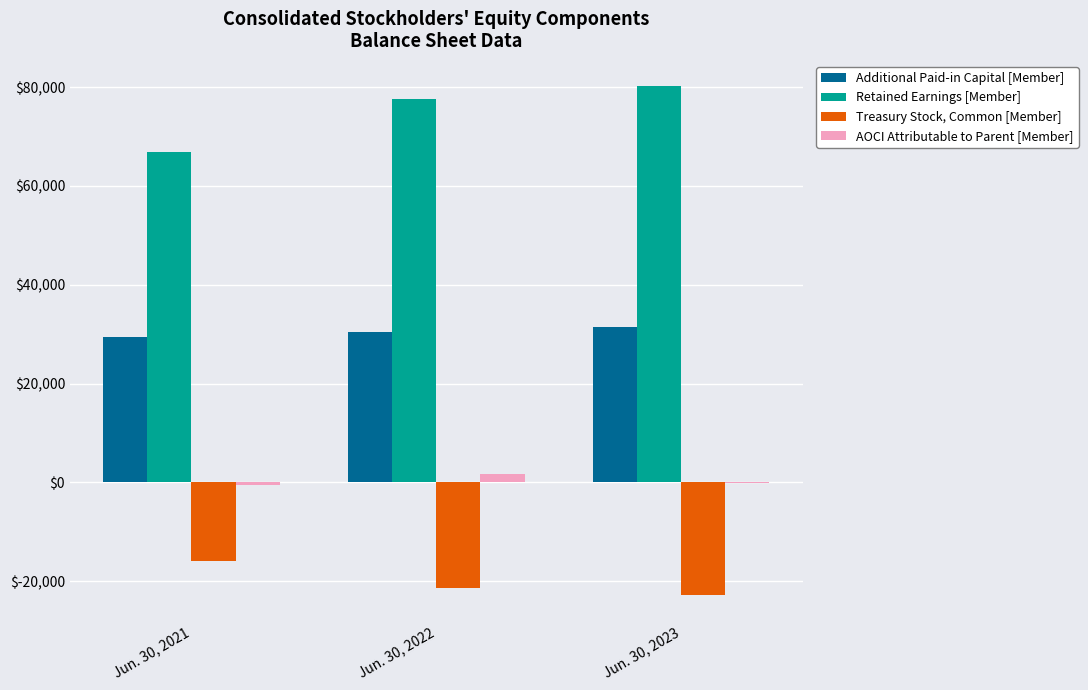

How many categories are shown in the chart?

3